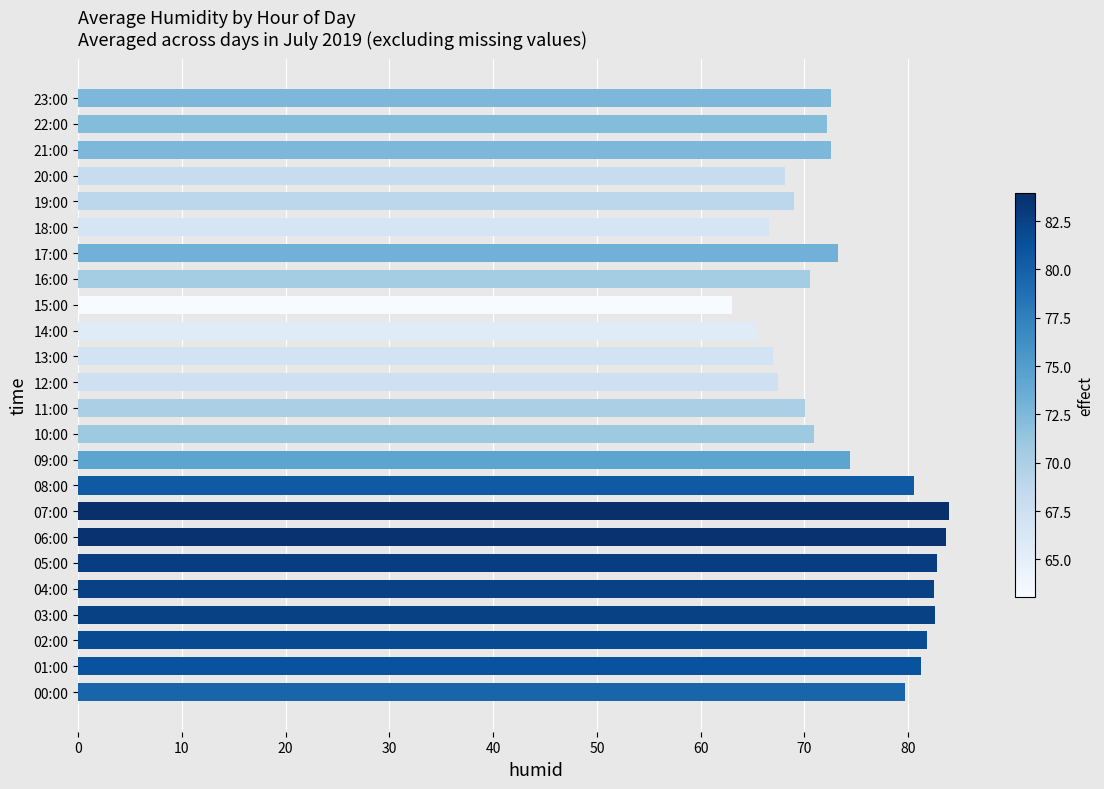

How many distinct data groups are displayed?

1